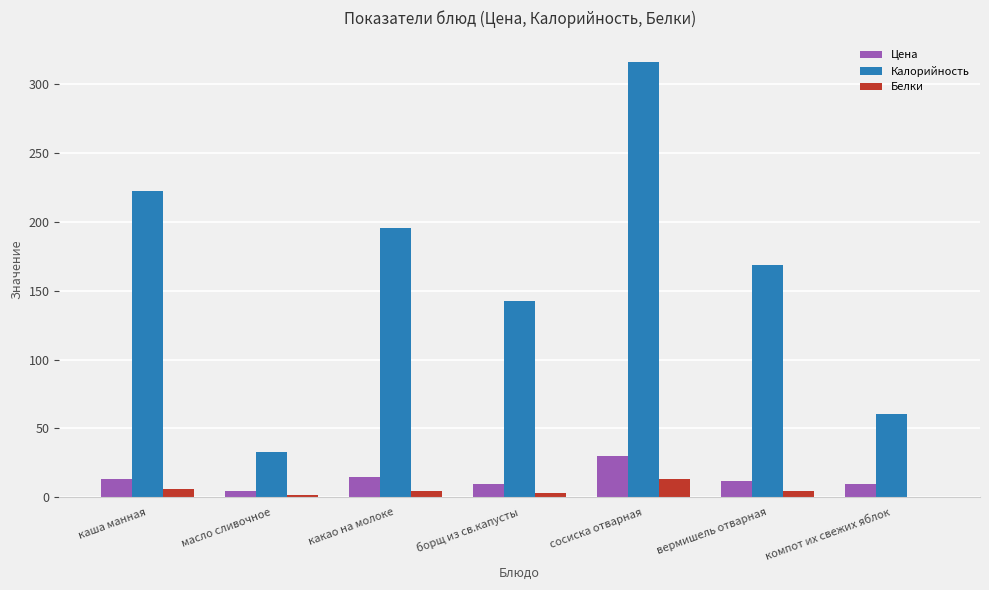

At which category does the chart reach its peak across all series?

сосиска отварная